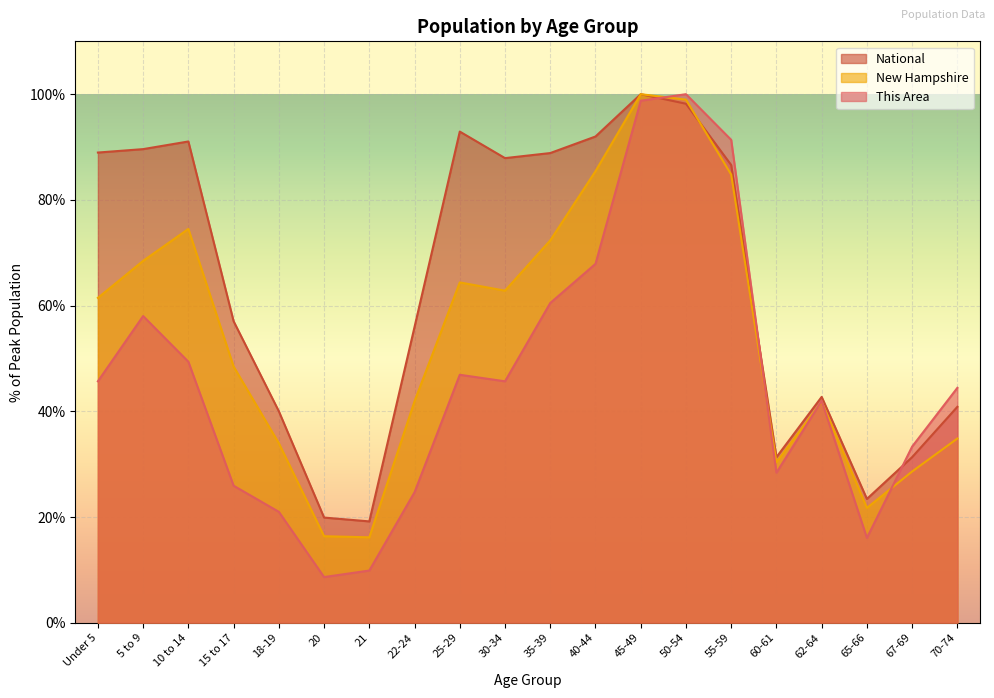

At which category does National reach its first local peak?

10 to 14